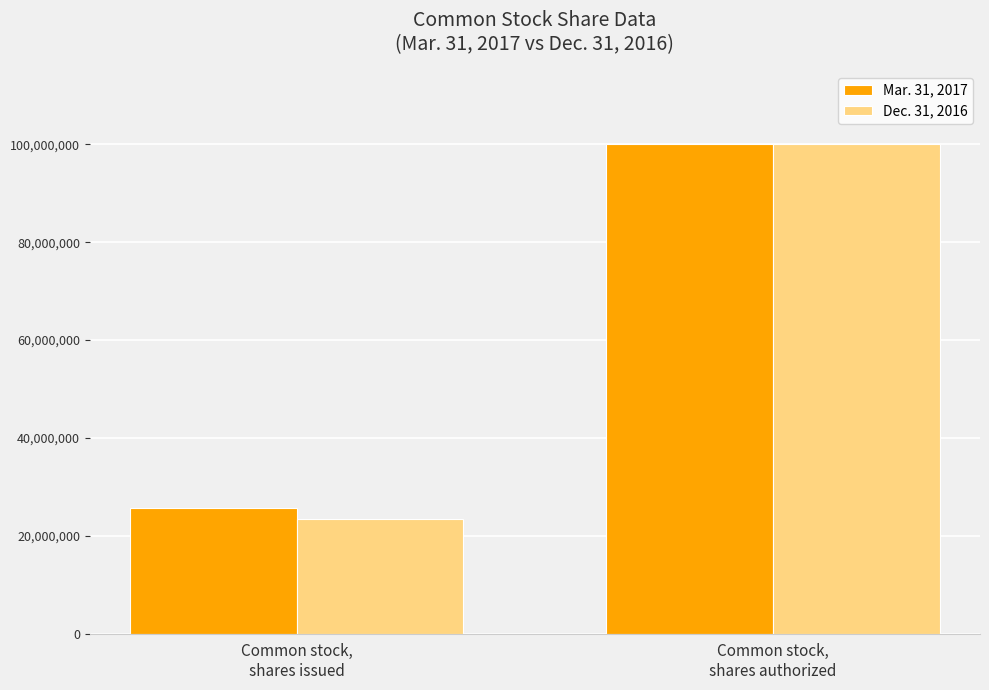

The Mar. 31, 2017 series shows 177844608 at Common stock,
shares authorized. True or false?

False